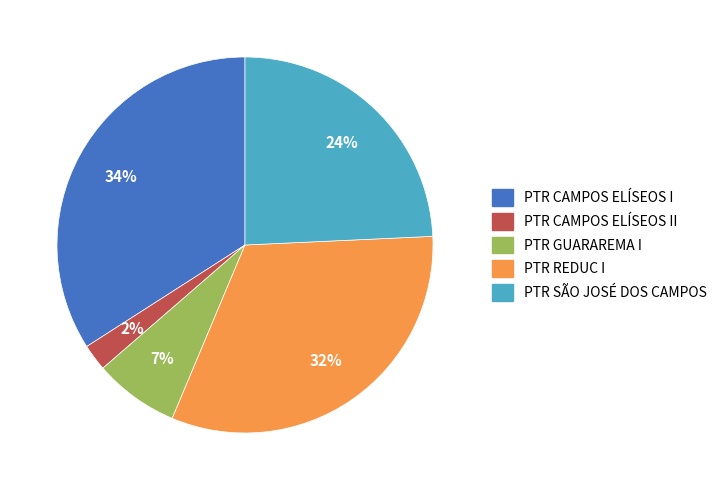

The PTR REDUC I slice represents 32% of the pie. True or false?

True